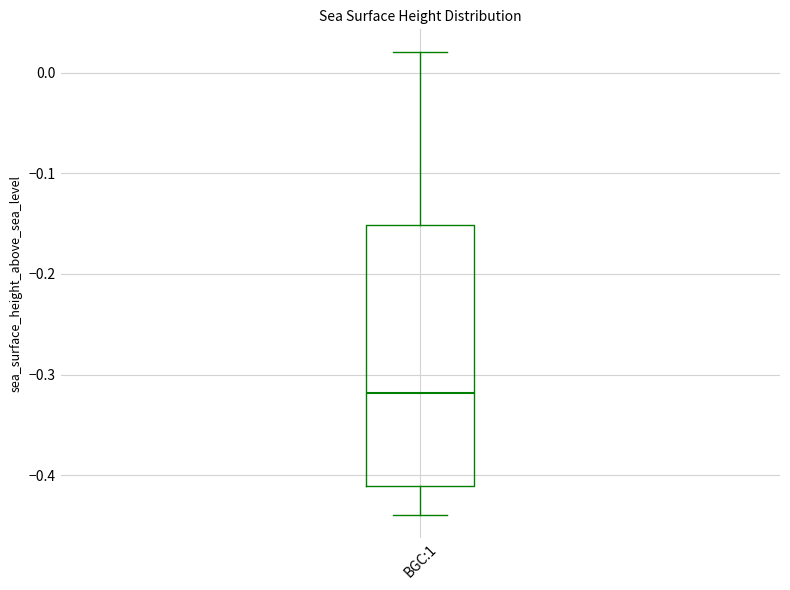

Read this box plot against the y-axis: the position of the median line, the range covered by the box, and the ends of both whiskers. The values are not printed on the chart, so give them approximately, as read against the axis.

median -0.32, box -0.41 to -0.15, whiskers -0.44 to 0.02